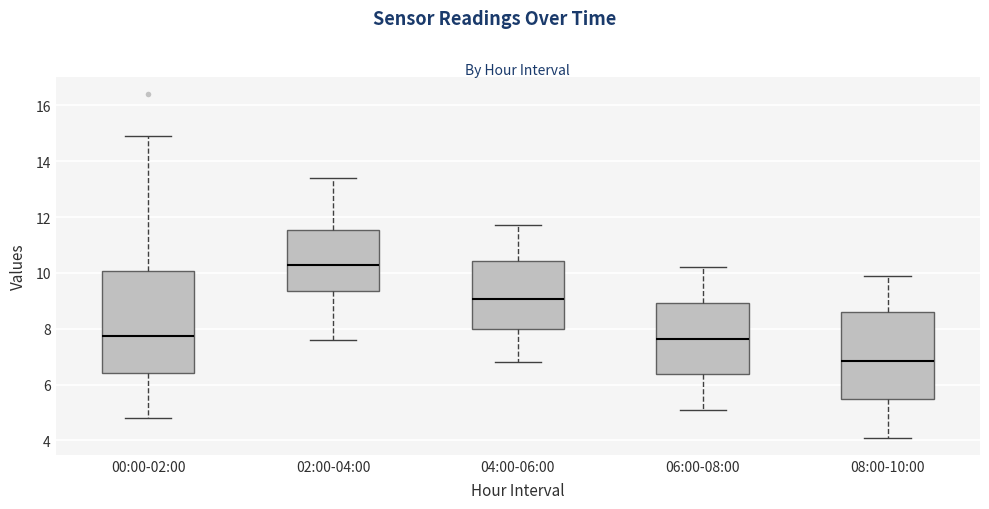

Where is the upper edge of the box for 08:00-10:00 on the y-axis? The values are not printed on the chart, so give them approximately, as read against the axis.

8.6